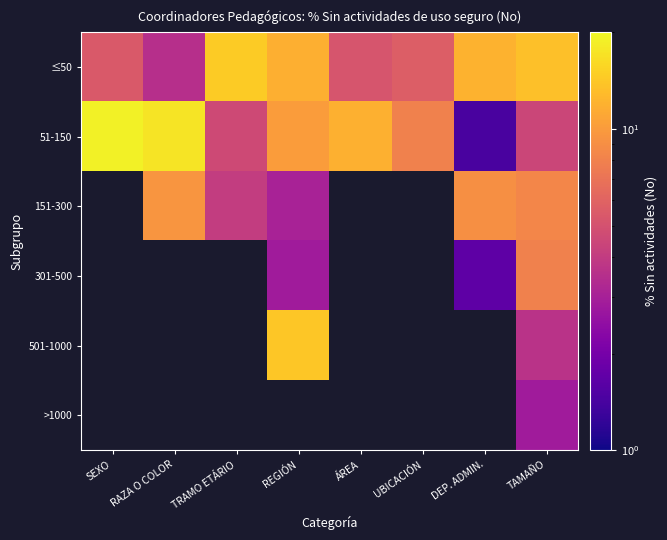

Which category has the lowest value in the 51-150 series?

DEP. ADMIN.